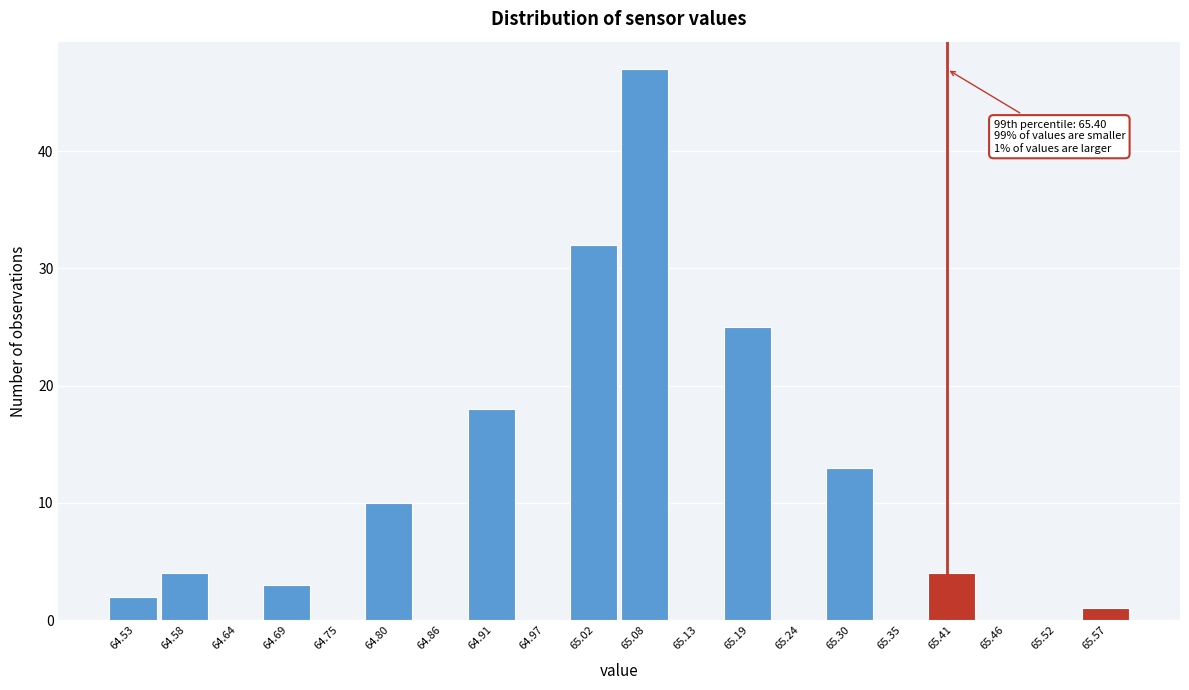

Which range on the x-axis has the tallest bar?

65.050 to 65.105